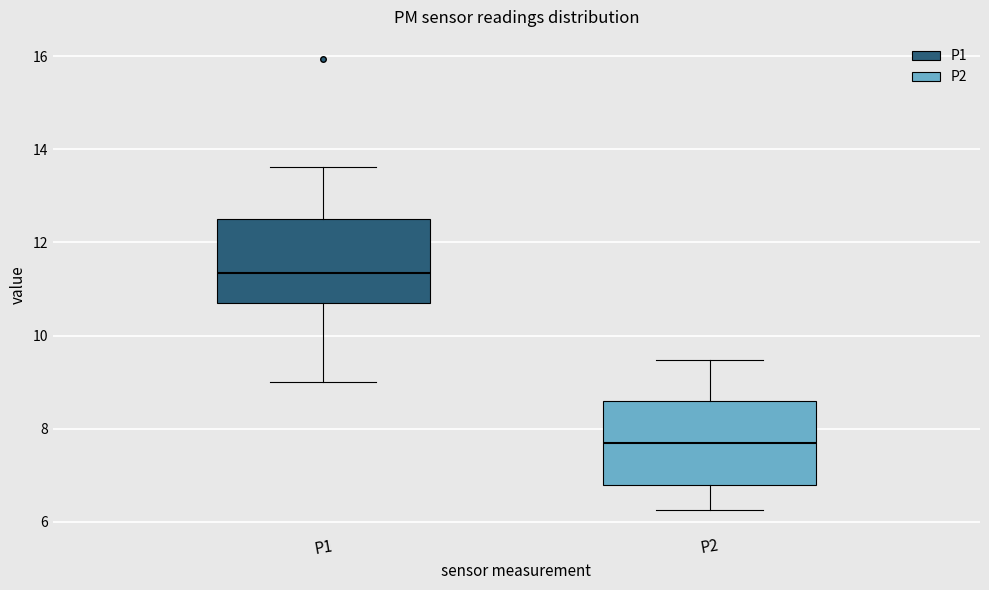

Where is the lower edge of the box for P1 on the y-axis? The values are not printed on the chart, so give them approximately, as read against the axis.

10.6